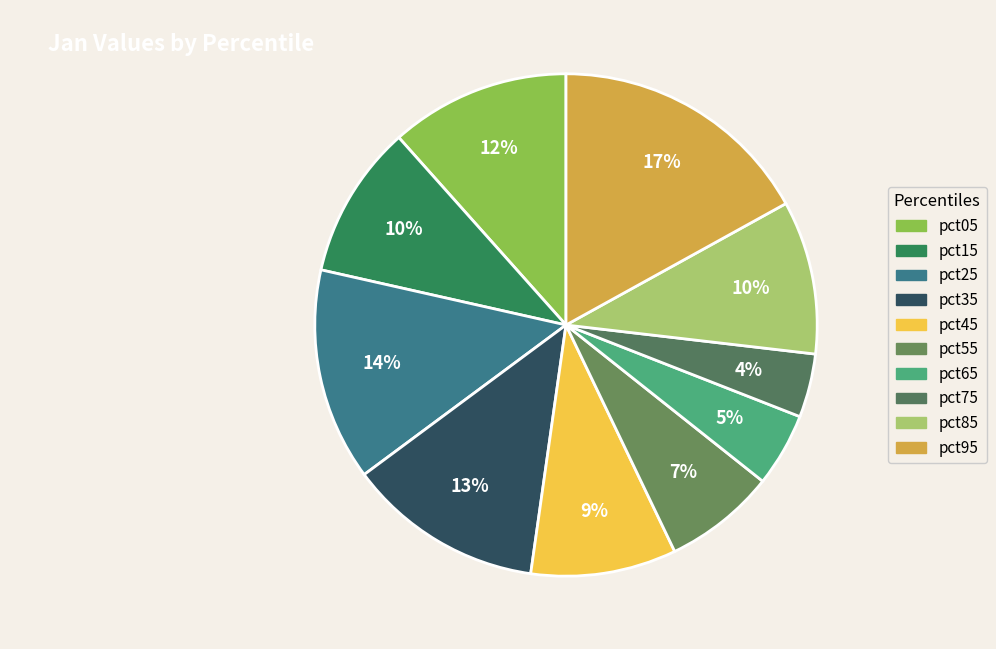

Is it true that pct55 is 1% of the pie?

False